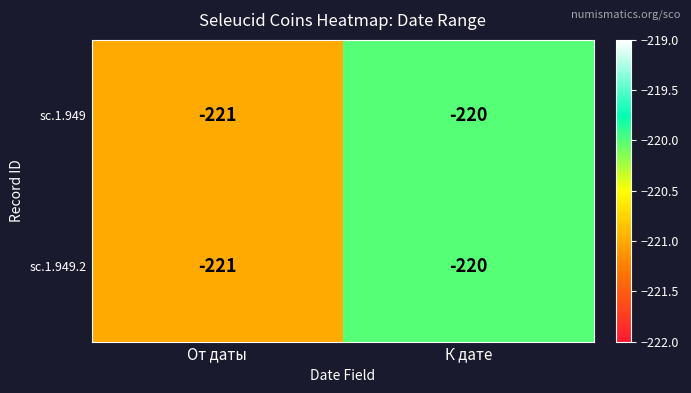

What is the sum of the sc.1.949 values at От даты and К дате?

-441